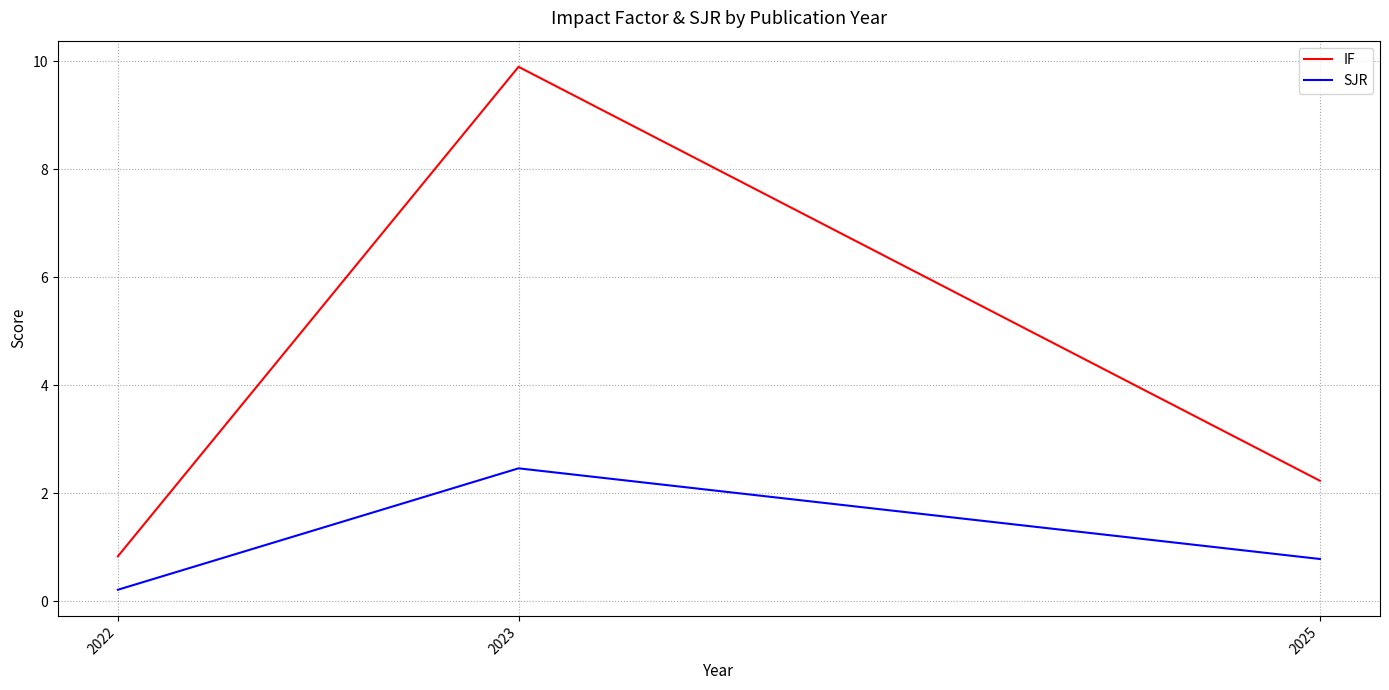

Which category has the lowest value in the SJR series?

2022